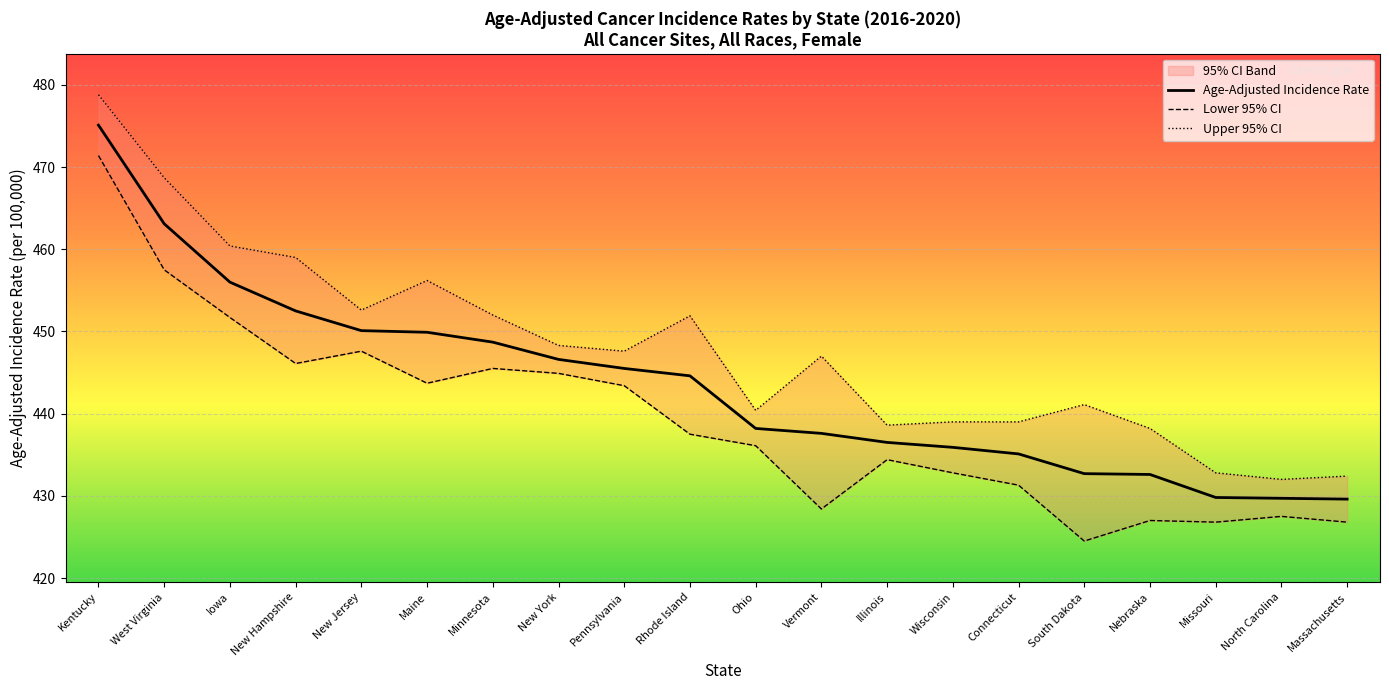

What is the label of the 10th point from the left?

Rhode Island